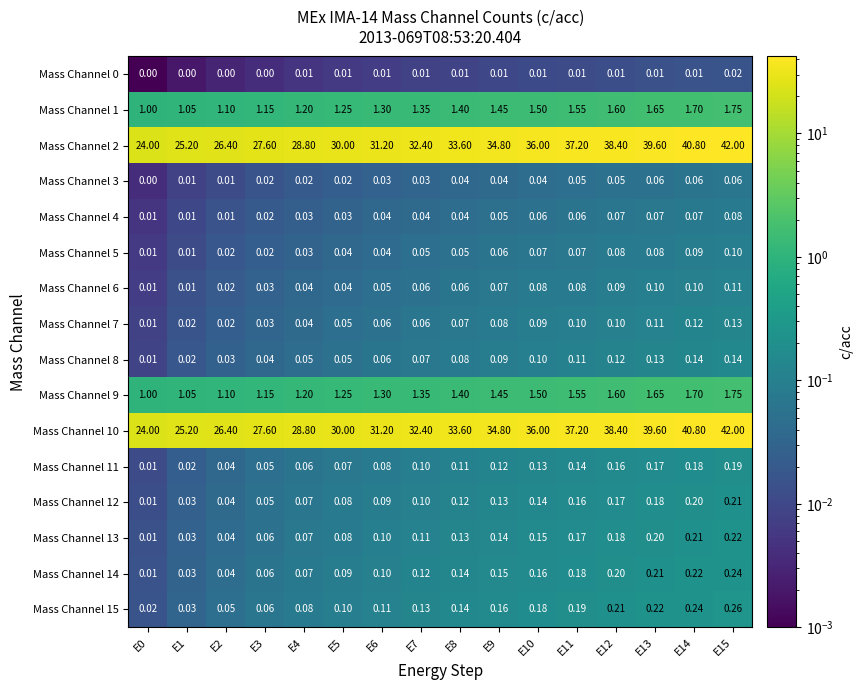

Is the value of Mass Channel 9 at E3 greater than the value of Mass Channel 11 at E2?

Yes